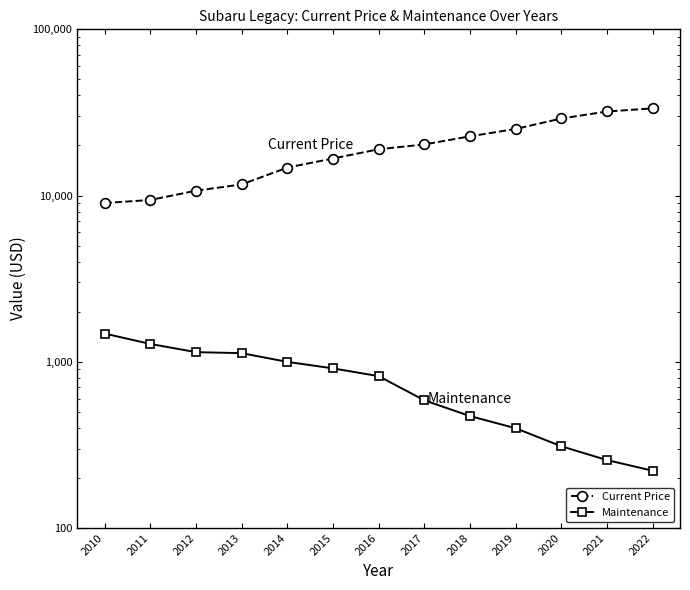

Which series has the largest range (max minus min)?

Current Price